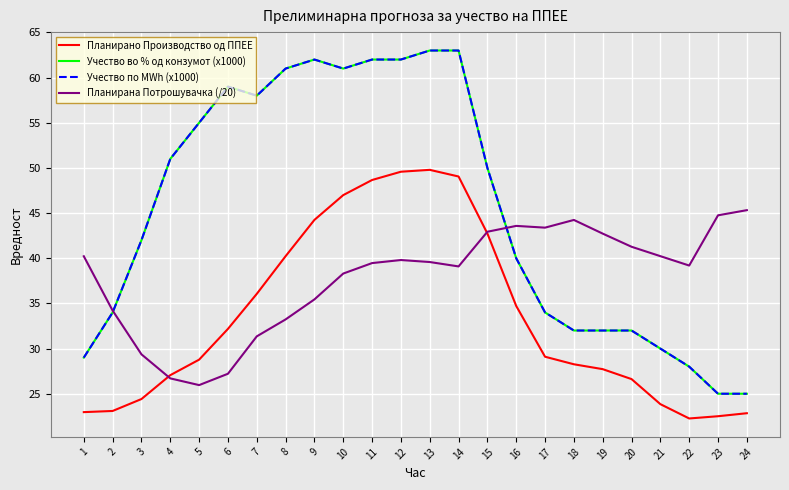

Which series changed the most between 12 and 15?

Учество во % од конзумот (x1000)